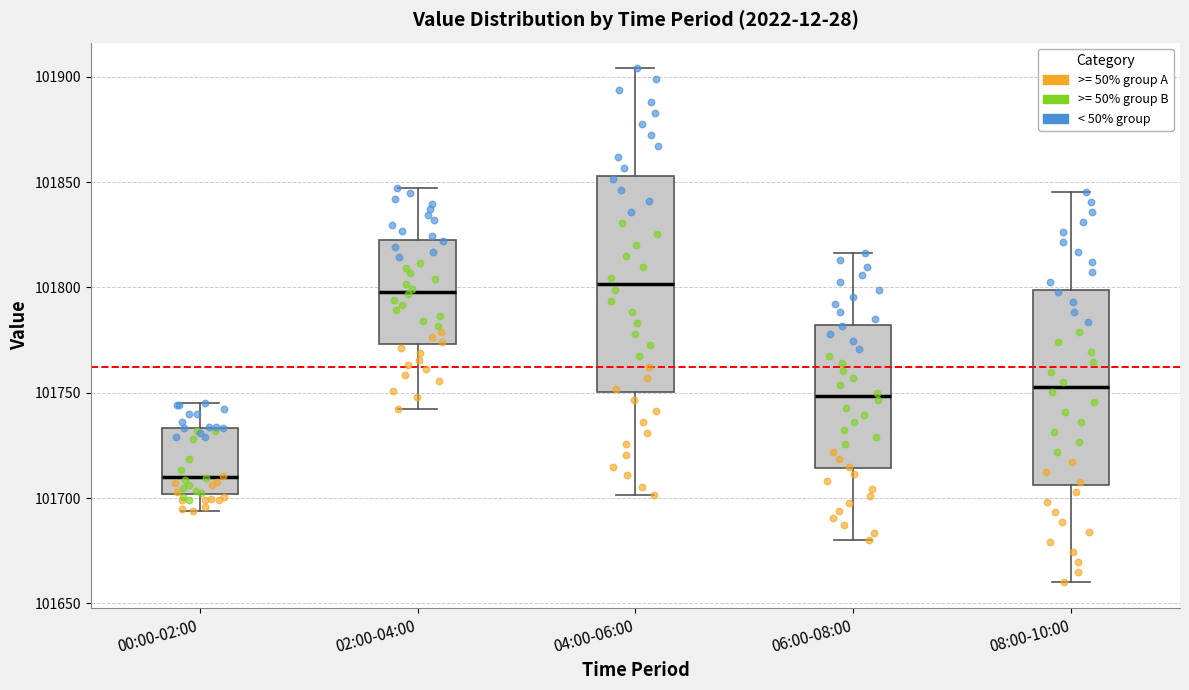

Reading left to right, read every box against the y-axis: the position of its median line, the range the box covers, and the ends of its whiskers. The values are not printed on the chart, so give them approximately, as read against the axis.

00:00-02:00: median 101710, box 101700 to 101735, whiskers 101695 to 101745
02:00-04:00: median 101800, box 101775 to 101825, whiskers 101740 to 101845
04:00-06:00: median 101800, box 101750 to 101855, whiskers 101700 to 101905
06:00-08:00: median 101750, box 101715 to 101780, whiskers 101680 to 101815
08:00-10:00: median 101755, box 101705 to 101800, whiskers 101660 to 101845